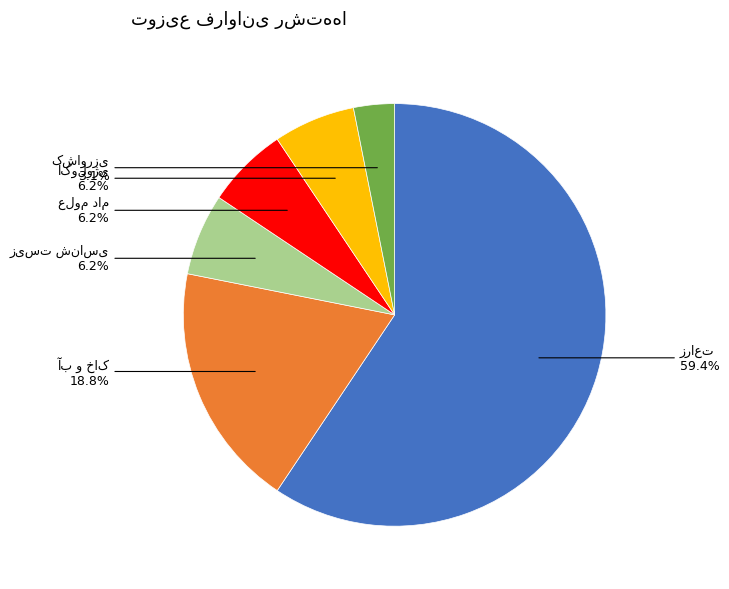

Is there a majority slice in this chart?

Yes